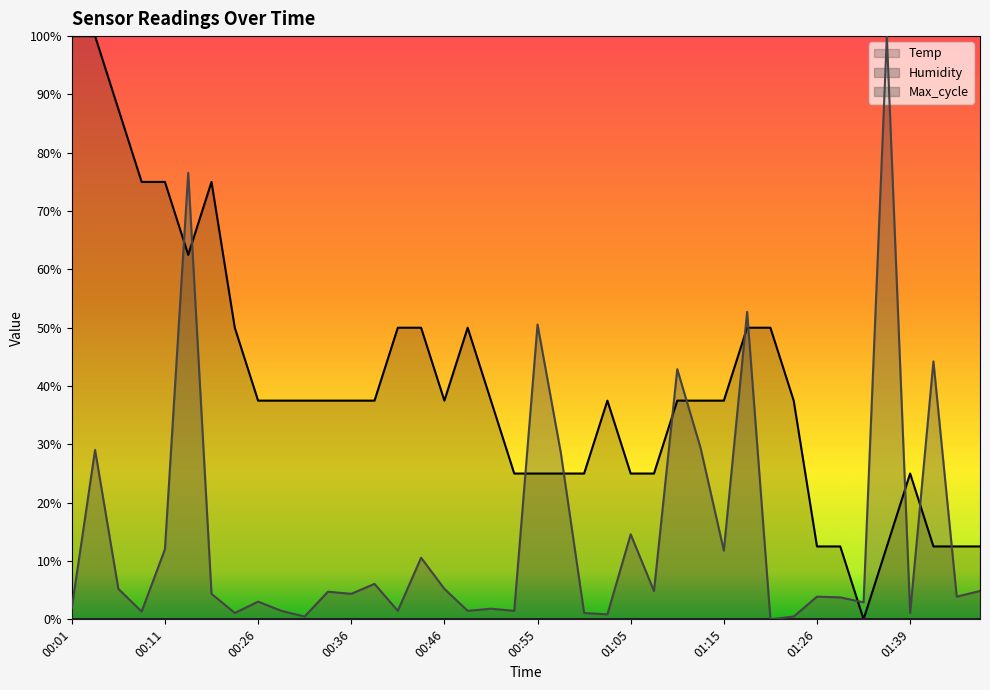

What position from the left is 00:33?

12